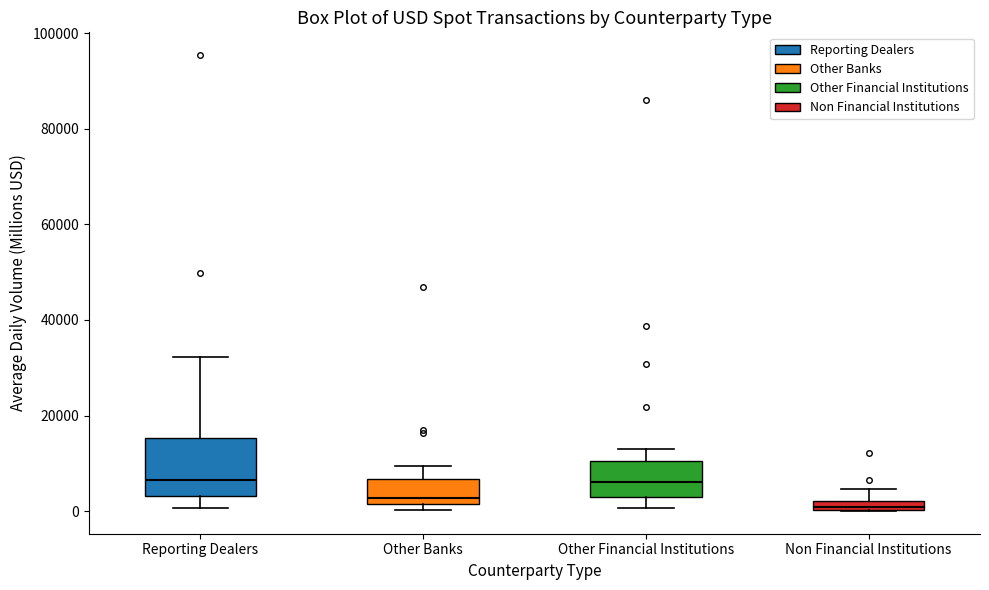

Where is the upper edge of the box for Reporting Dealers on the y-axis? The values are not printed on the chart, so give them approximately, as read against the axis.

16000